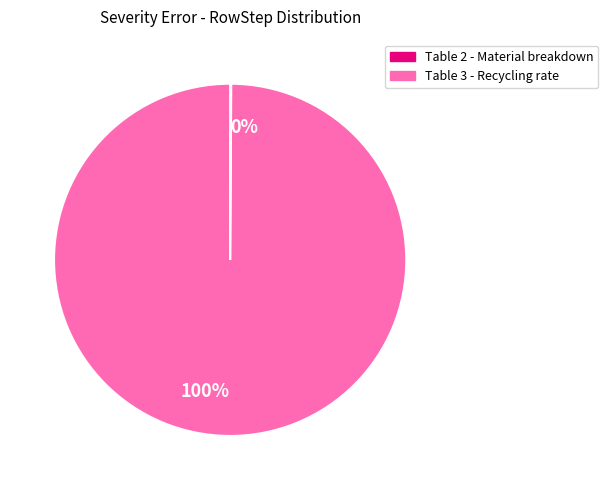

True or false: Table 3 - Recycling rate accounts for 86% of the total.

False